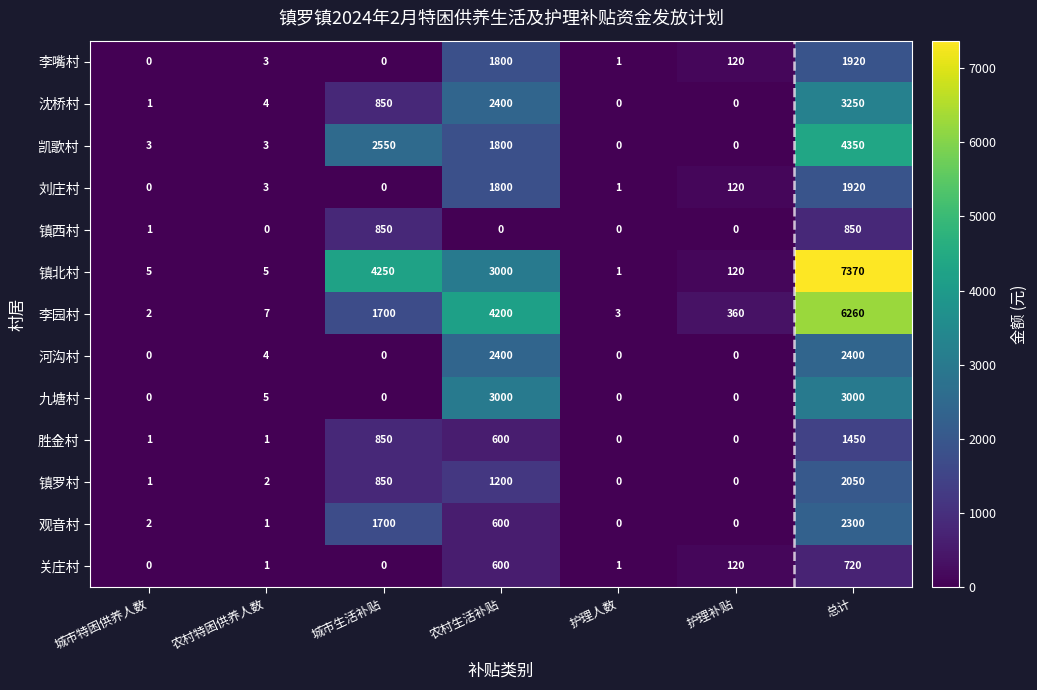

How many data points in 河沟村 are above 0?

3